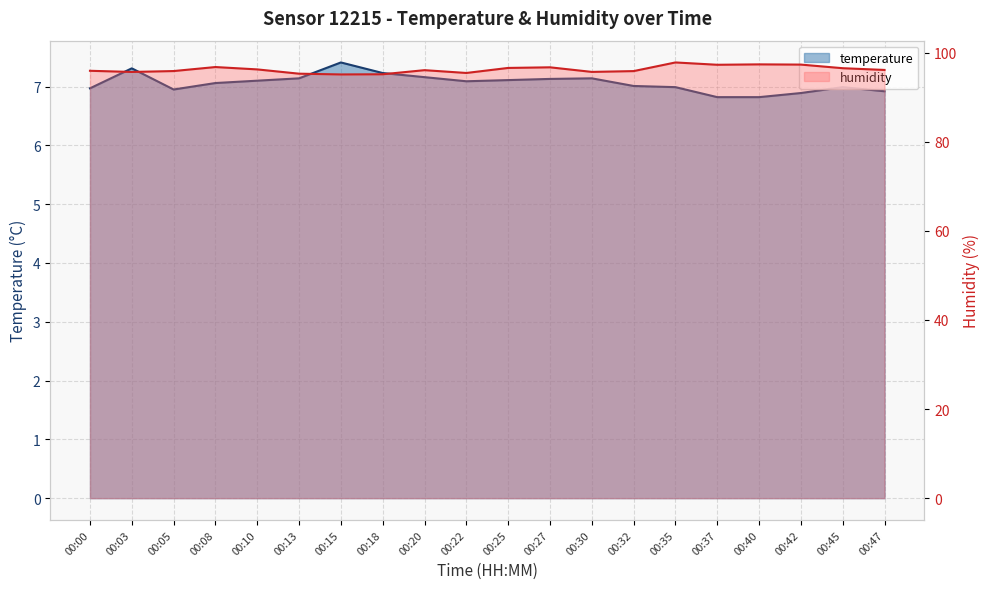

Which series changed the most between 00:08 and 00:22?

humidity